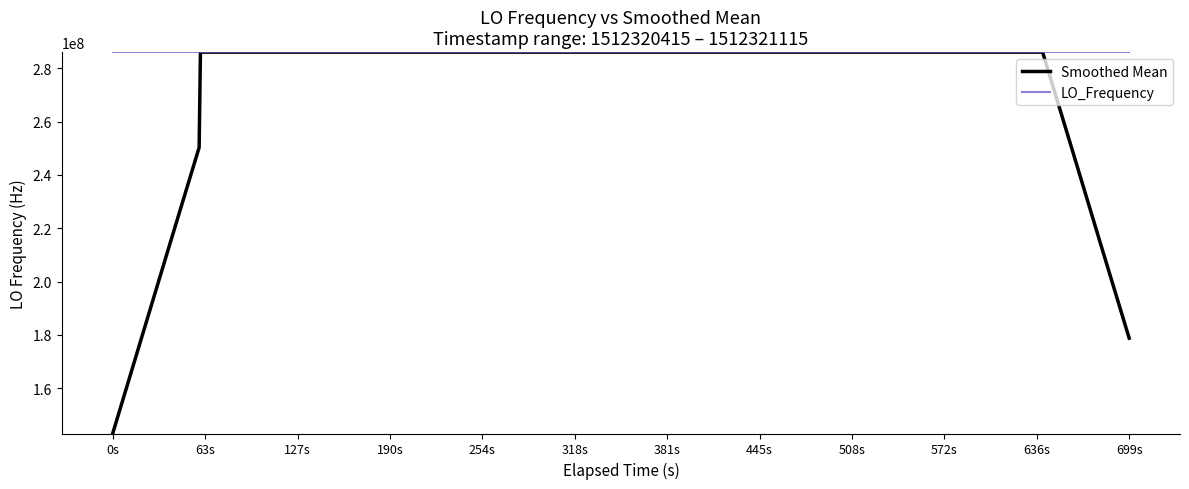

Which series has the largest range (max minus min)?

Smoothed Mean